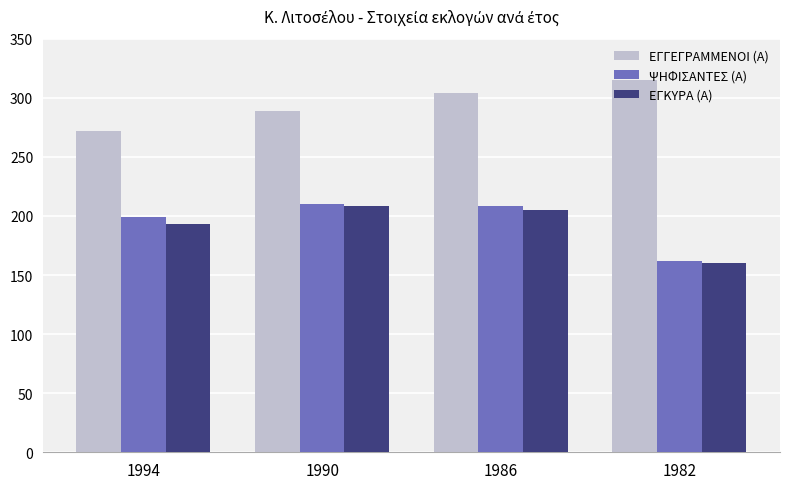

Between 1986 and 1982, which series saw the biggest shift?

ΨΗΦΙΣΑΝΤΕΣ (Α)